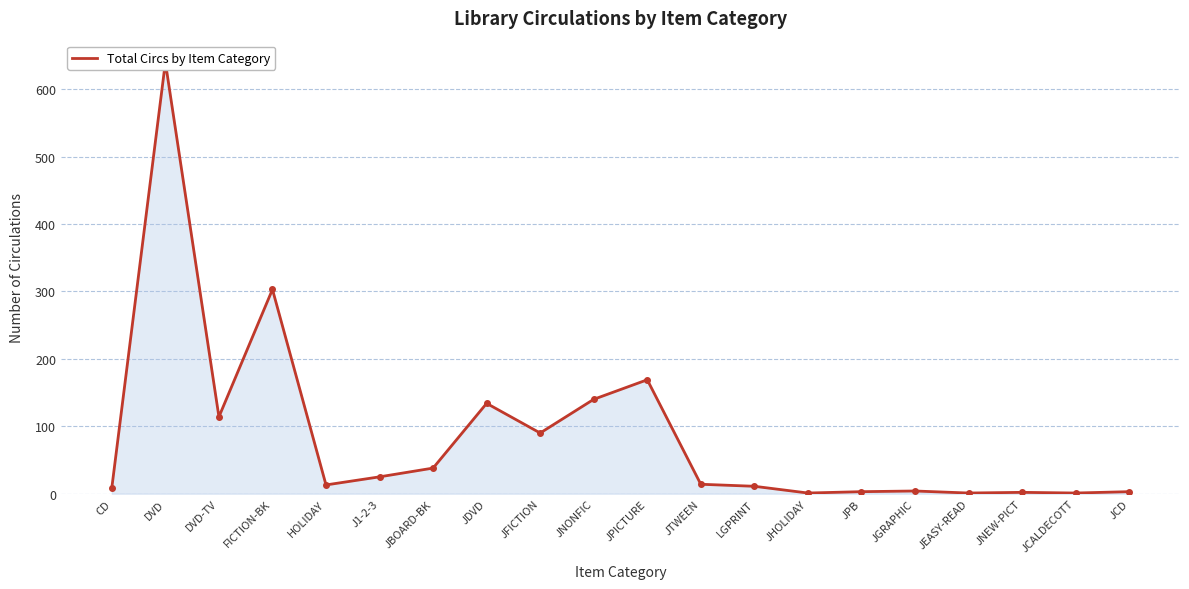

At which label does the data first exceed 14?

DVD